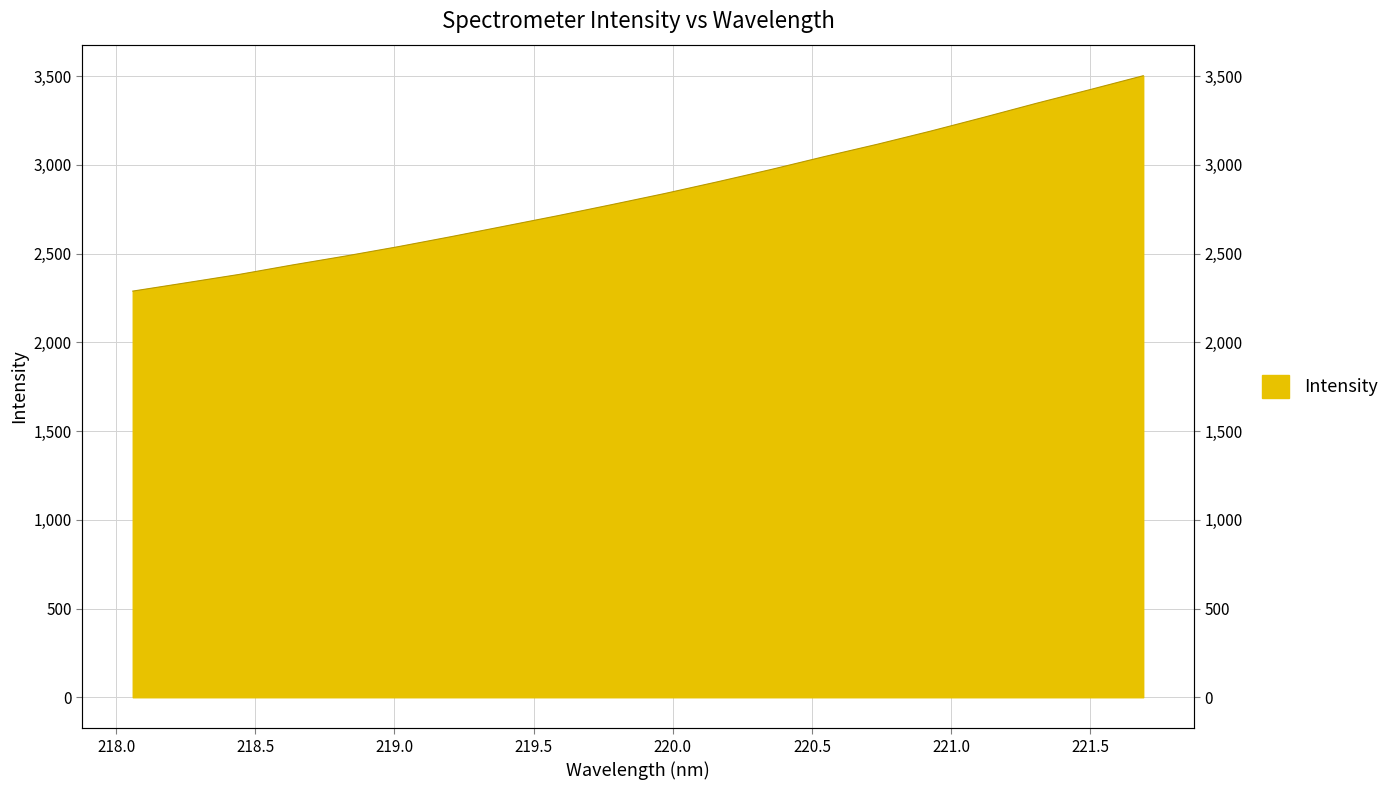

Rank the categories by value from lowest to highest.

218.0596, 218.2508, 218.442, 218.6332, 218.8244, 219.0156, 219.2067, 219.3979, 219.589, 219.7801, 219.9712, 220.1623, 220.3533, 220.5444, 220.7354, 220.9264, 221.1174, 221.3083, 221.4993, 221.6902